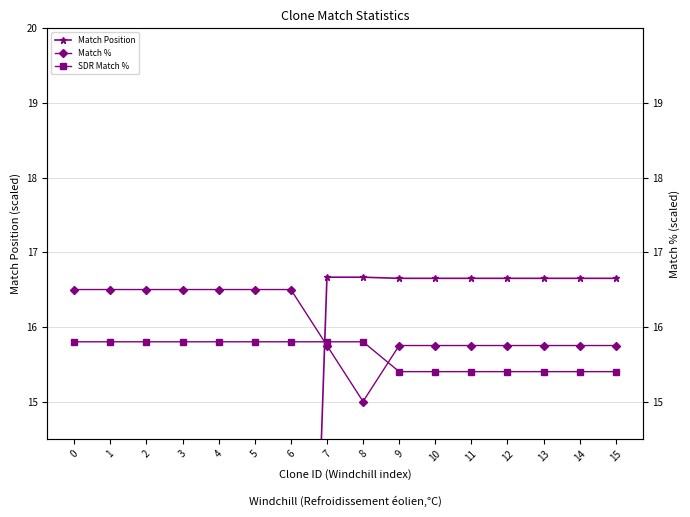

Reading left to right, list all the values displayed in this chart.

Match Position: 0=1.7	1=9.4	2=6.6	3=3.4	4=10.2	5=5.3	6=2.6	7=16.7	8=16.7	9=16.6	10=16.6	11=16.6	12=16.6	13=16.6	14=16.6	15=16.6
Match %: 0=16.5	1=16.5	2=16.5	3=16.5	4=16.5	5=16.5	6=16.5	7=15.8	8=15.0	9=15.8	10=15.8	11=15.8	12=15.8	13=15.8	14=15.8	15=15.8
SDR Match %: 0=15.8	1=15.8	2=15.8	3=15.8	4=15.8	5=15.8	6=15.8	7=15.8	8=15.8	9=15.4	10=15.4	11=15.4	12=15.4	13=15.4	14=15.4	15=15.4